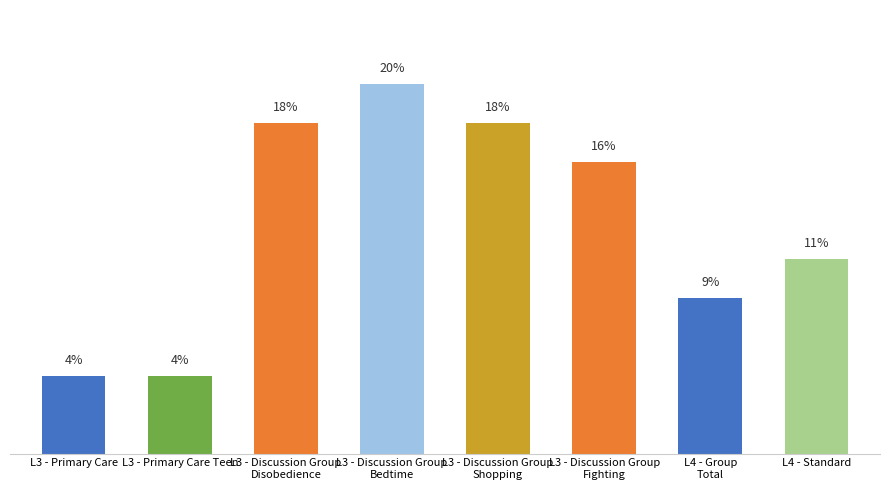

At which category does the chart reach its minimum across all series?

L3 - Primary Care